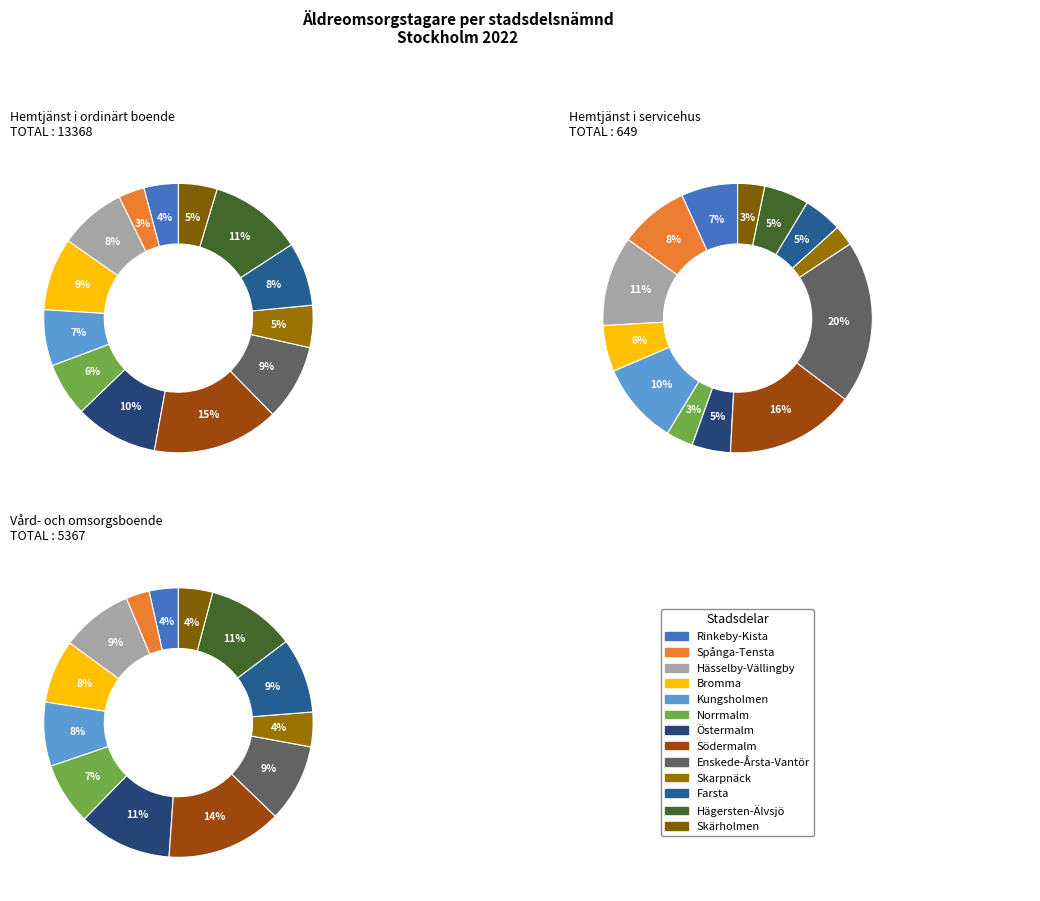

Which slice is the smallest?

Skarpnäck